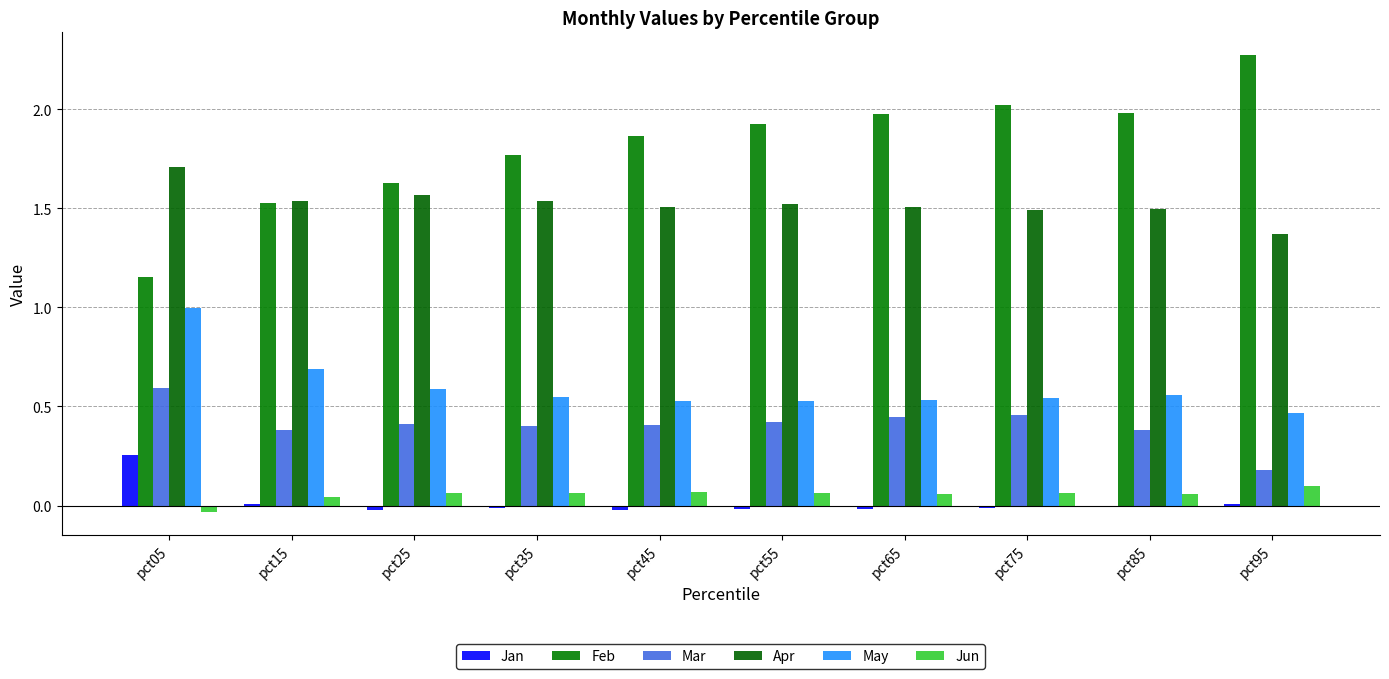

Is it true that Mar equals 0.4 at pct65?

True